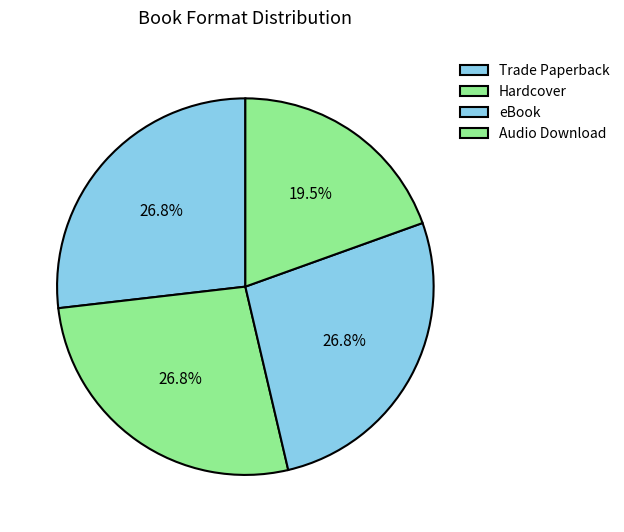

Count the number of slices in the pie.

4